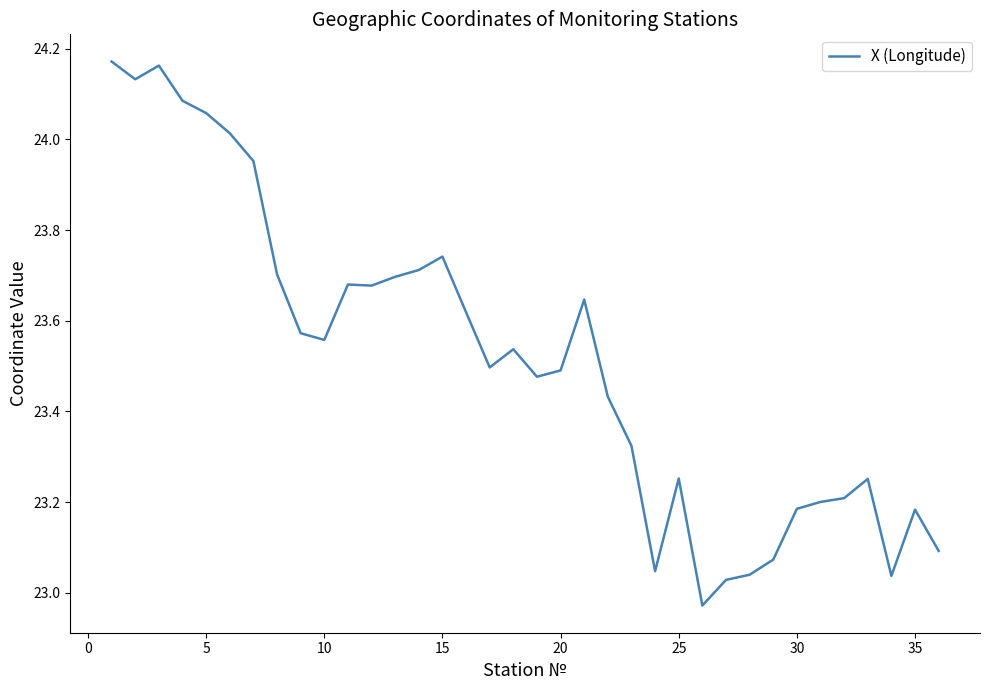

What is the difference between the maximum and minimum values?

1.2